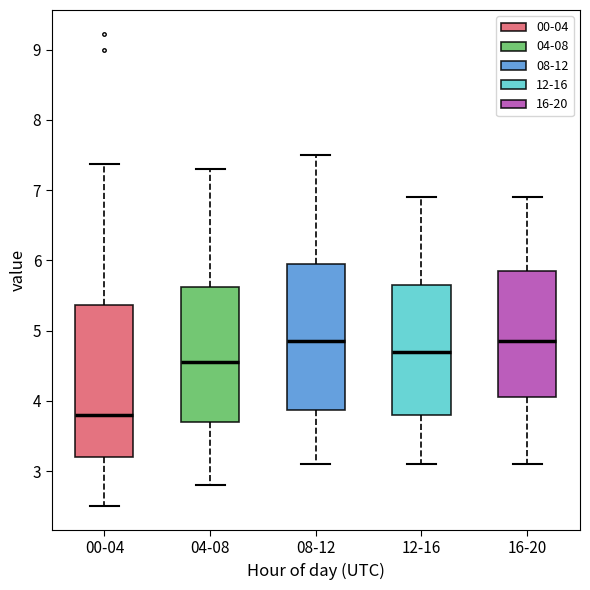

Which box's median line is the lowest?

00-04